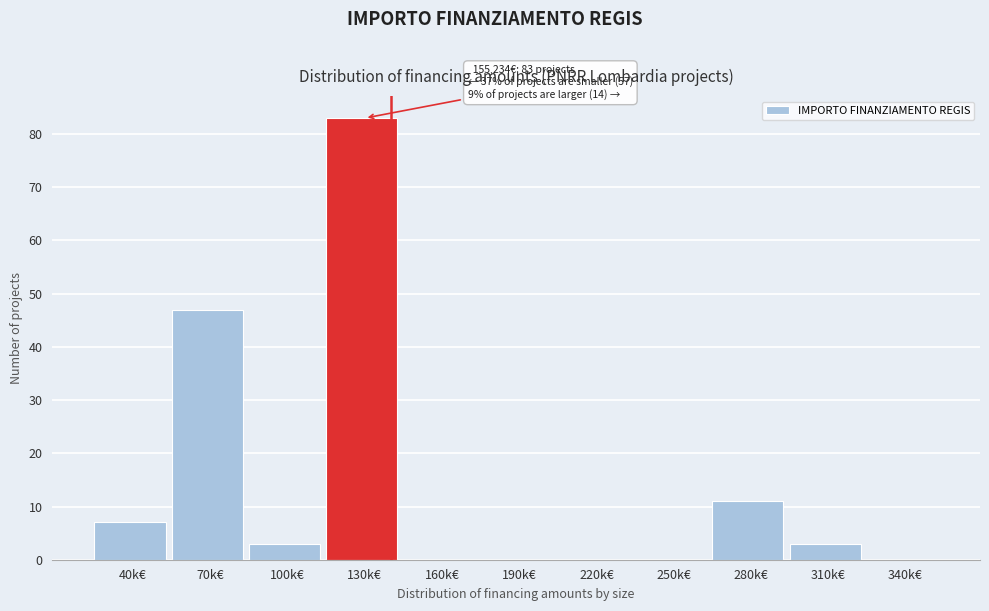

Reading right to left, what are all the values shown in this chart?

340k€=0	310k€=3	280k€=11	250k€=0	220k€=0	190k€=0	160k€=0	130k€=83	100k€=3	70k€=47	40k€=7